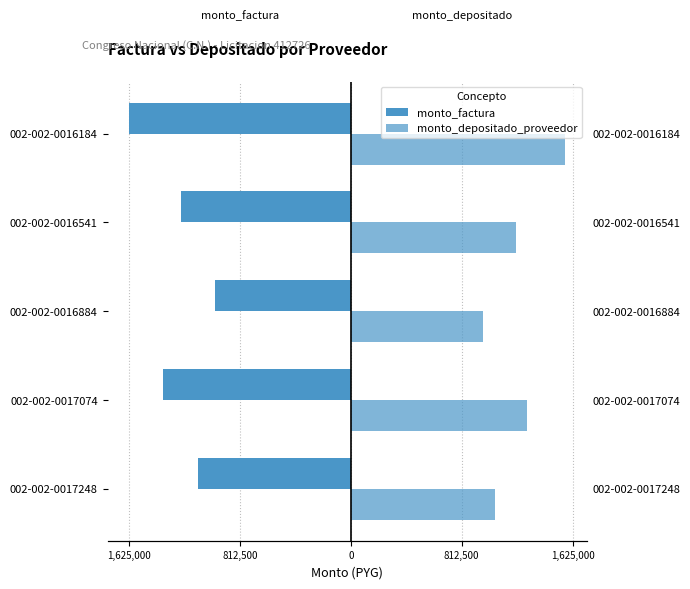

What is the difference between the second highest and second lowest values in the monto_factura series?

250000